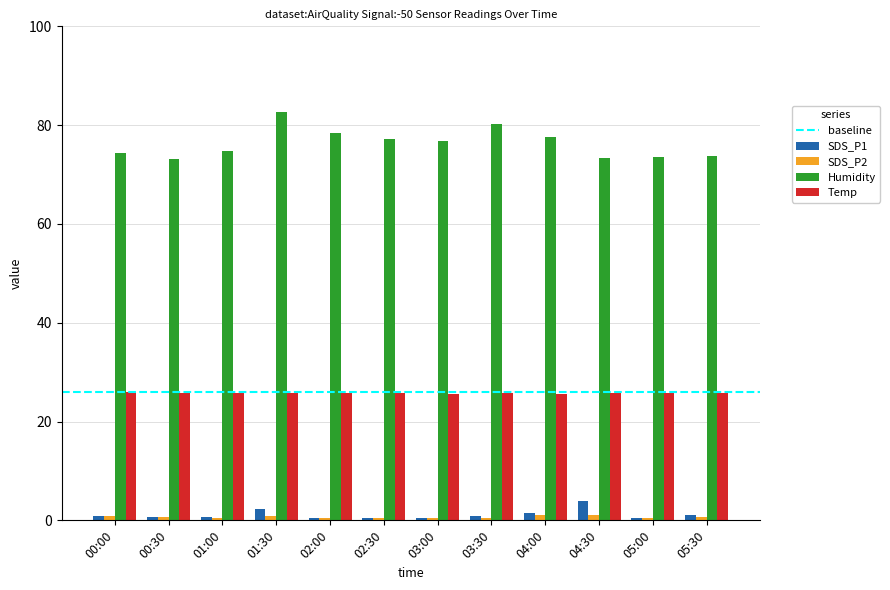

Which series has the widest spread of values?

Humidity